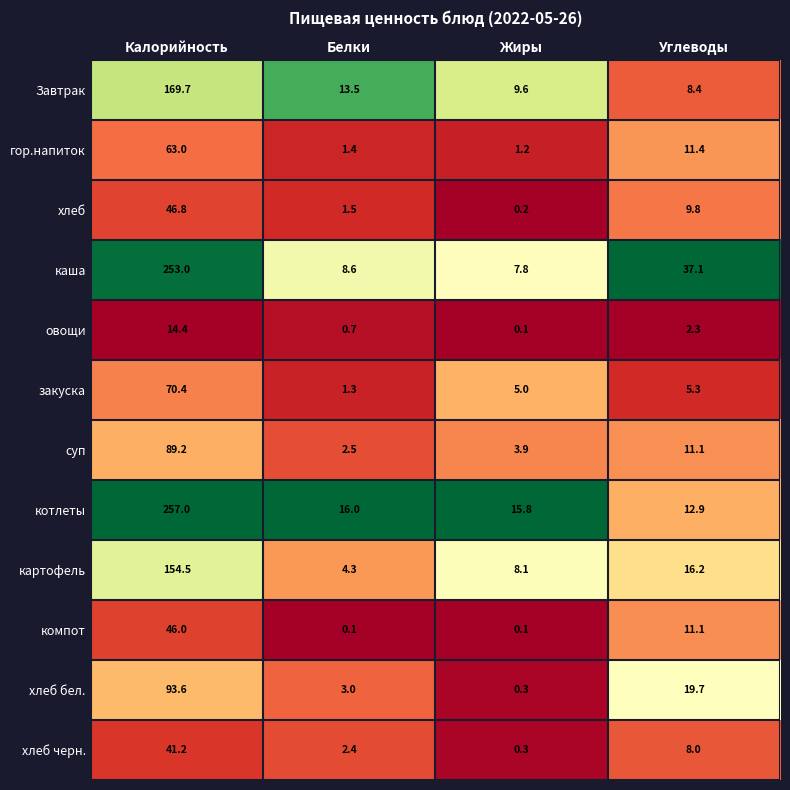

At which label is суп closest to 45?

Углеводы